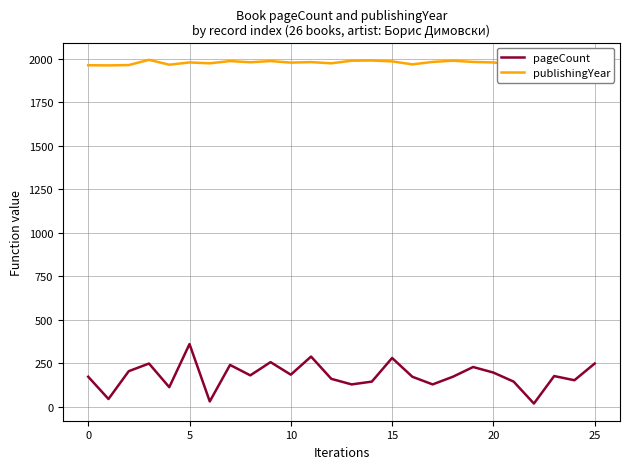

What are all the series names shown in the legend?

pageCount, publishingYear